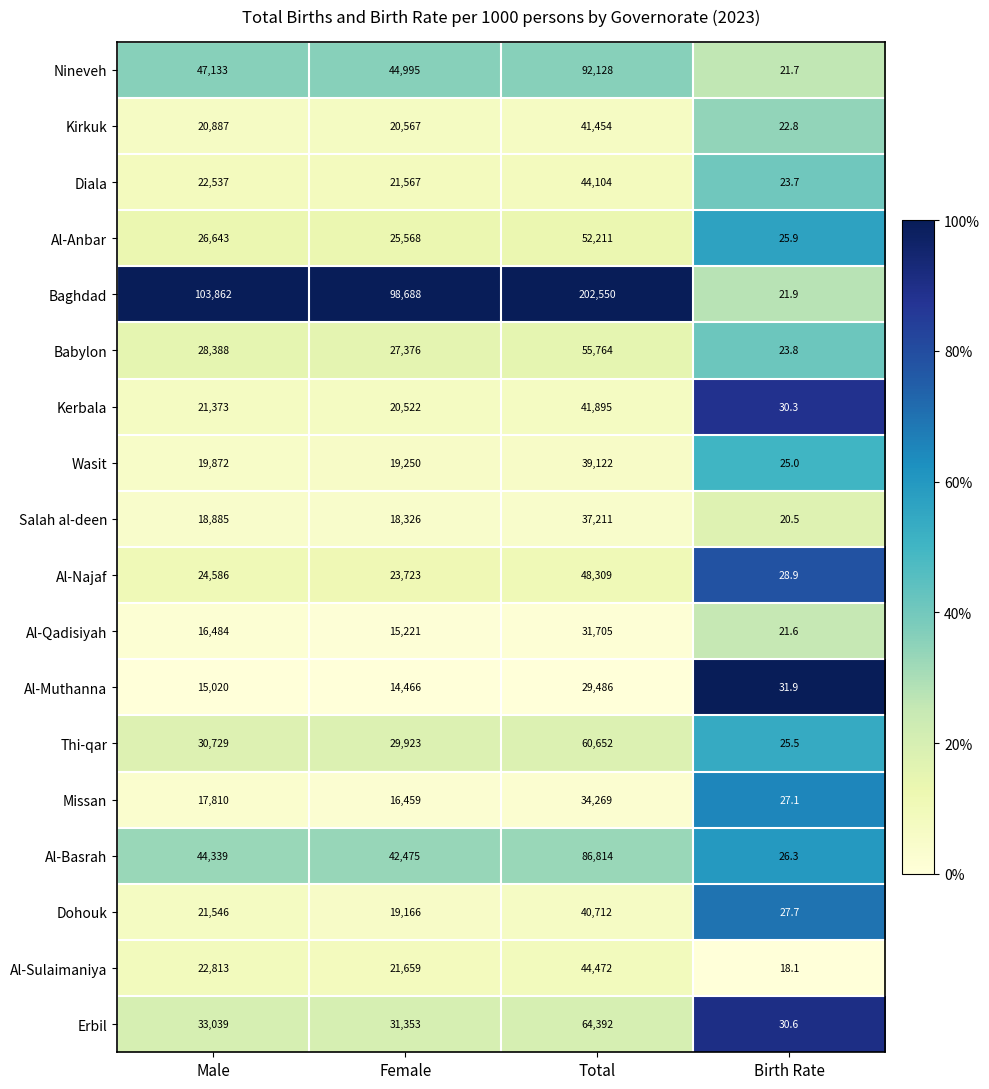

Rank the series at Female from highest to lowest value.

Baghdad, Nineveh, Al-Basrah, Erbil, Thi-qar, Babylon, Al-Anbar, Al-Najaf, Al-Sulaimaniya, Diala, Kirkuk, Kerbala, Wasit, Dohouk, Salah al-deen, Missan, Al-Qadisiyah, Al-Muthanna